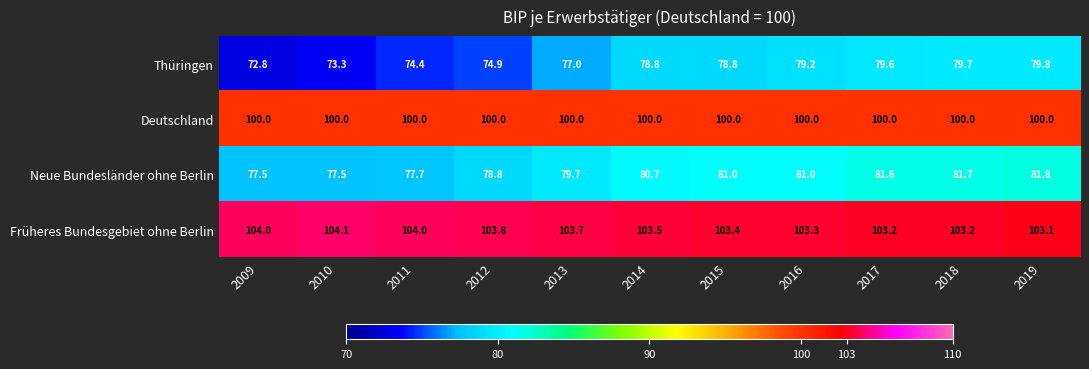

Rank the series at 2009 from highest to lowest value.

Früheres Bundesgebiet ohne Berlin, Deutschland, Neue Bundesländer ohne Berlin, Thüringen